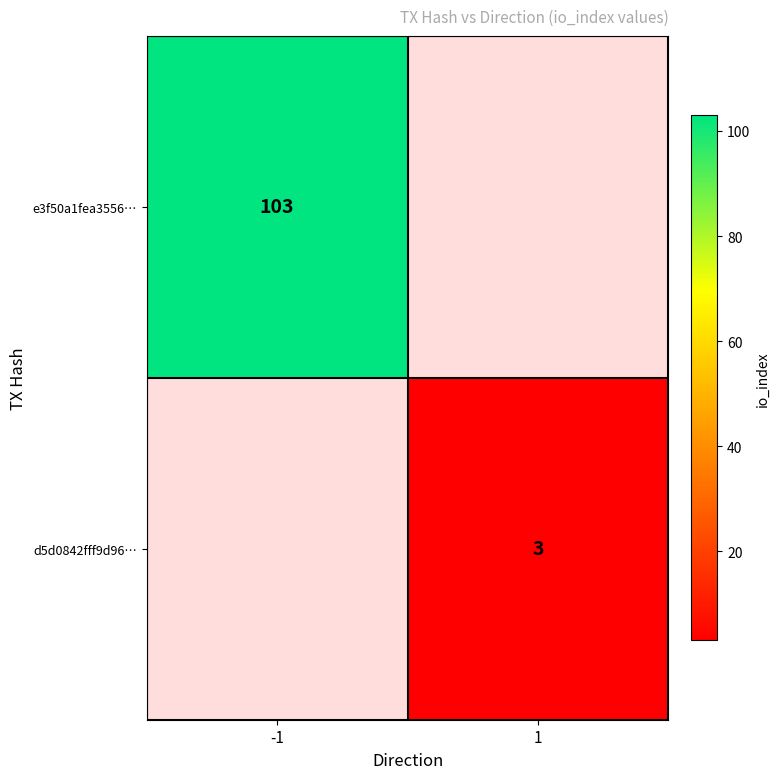

The d5d0842fff9d96… series shows 2 at 1. True or false?

False